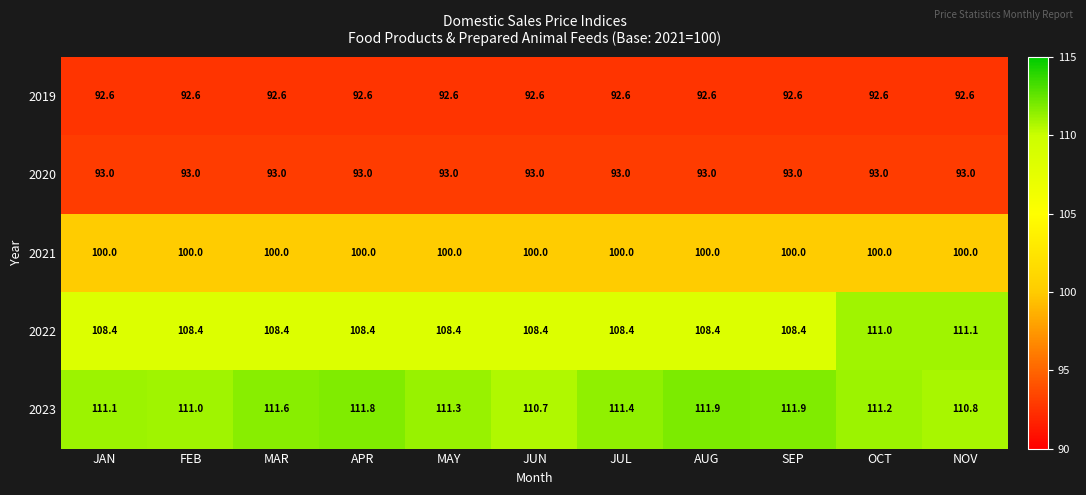

Is it true that 2019 equals 141.6 at SEP?

False